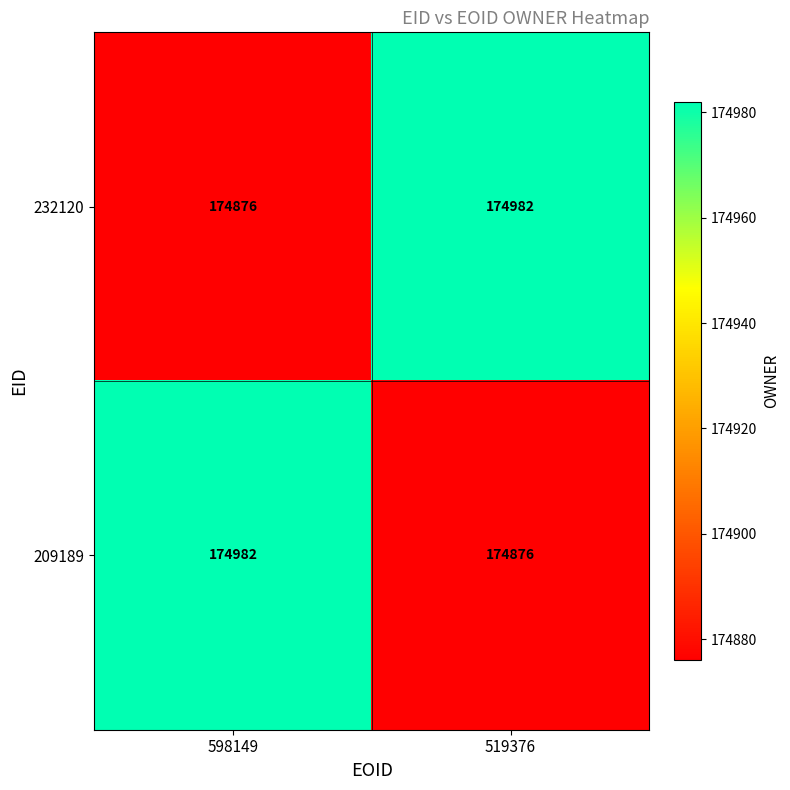

What is the sum of the 209189 values at 598149 and 519376?

349858